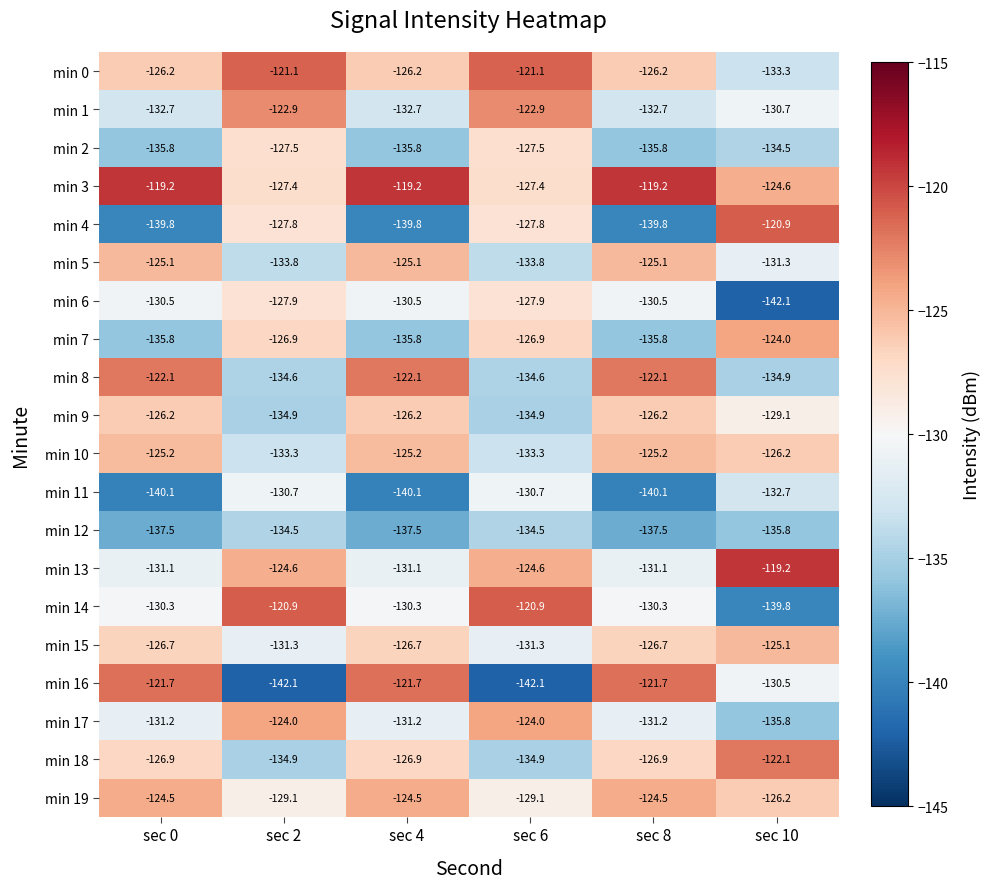

What is the difference between the highest and lowest values at sec 8?

20.9